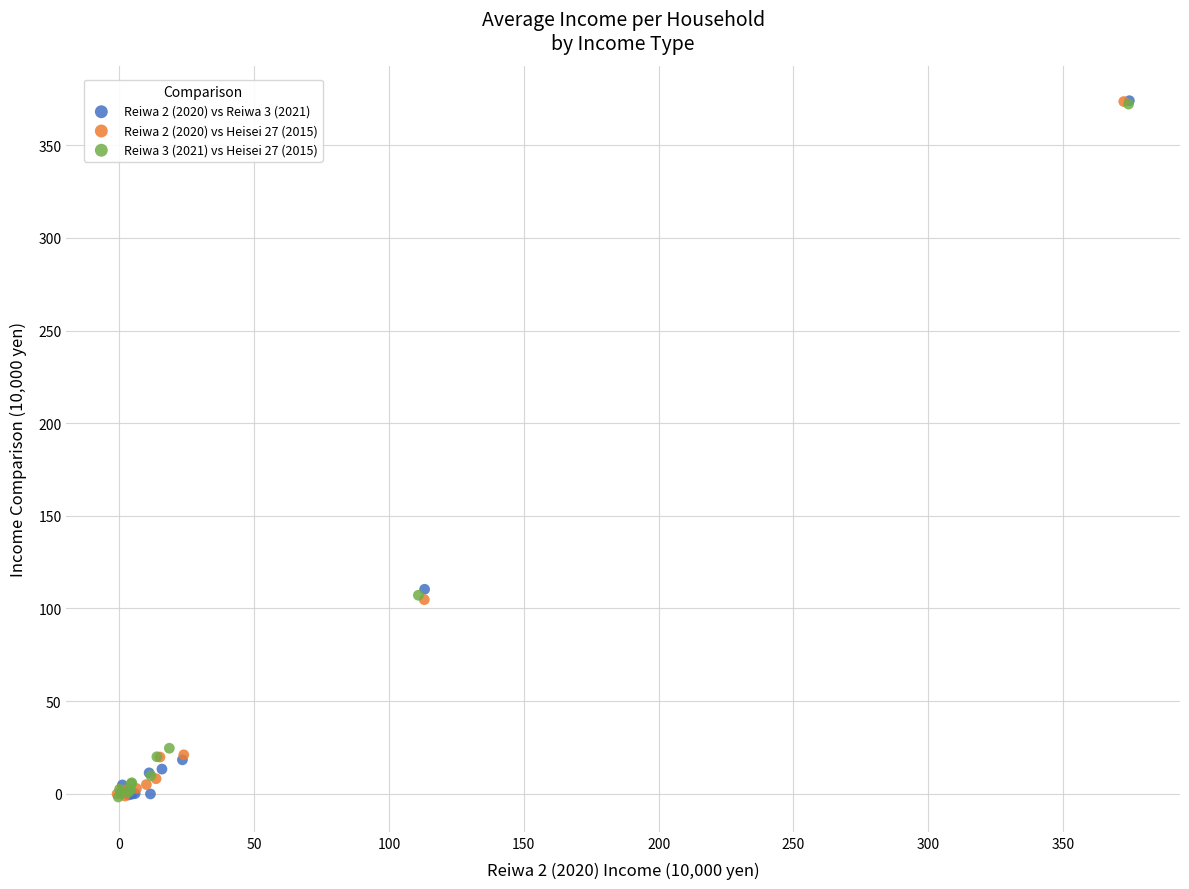

What are all the series names shown in the legend?

Reiwa 2 (2020) vs Reiwa 3 (2021), Reiwa 2 (2020) vs Heisei 27 (2015), Reiwa 3 (2021) vs Heisei 27 (2015)